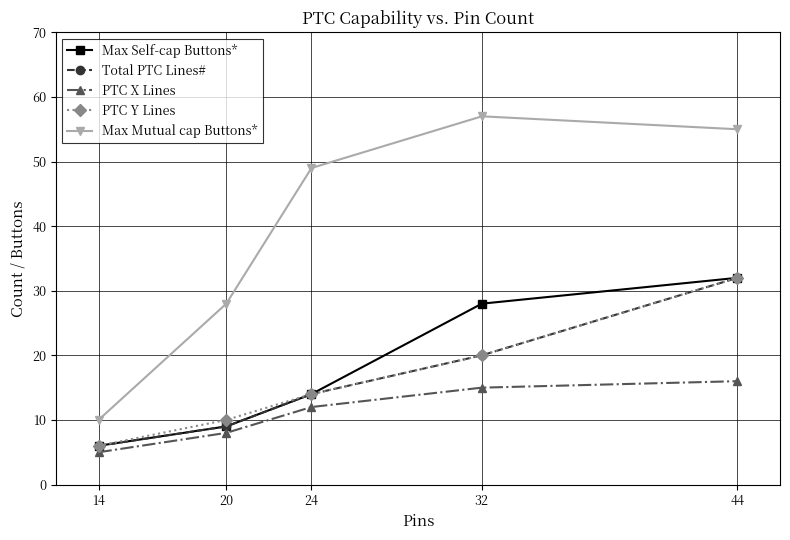

What are all the series names shown in the legend?

Max Self-cap Buttons*, Total PTC Lines#, PTC X Lines, PTC Y Lines, Max Mutual cap Buttons*